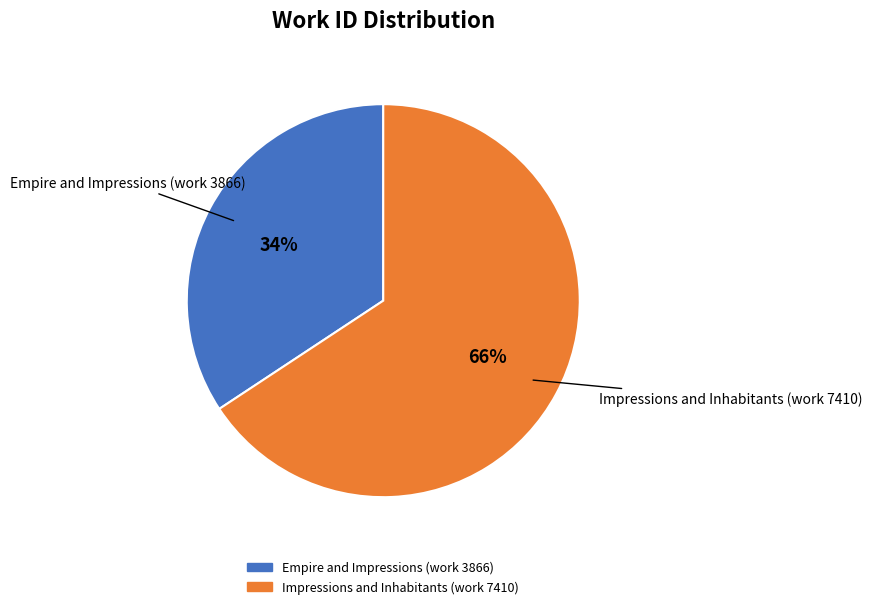

Combined, do Empire and Impressions (work 3866) and Impressions and Inhabitants (work 7410) account for over 50%?

Yes